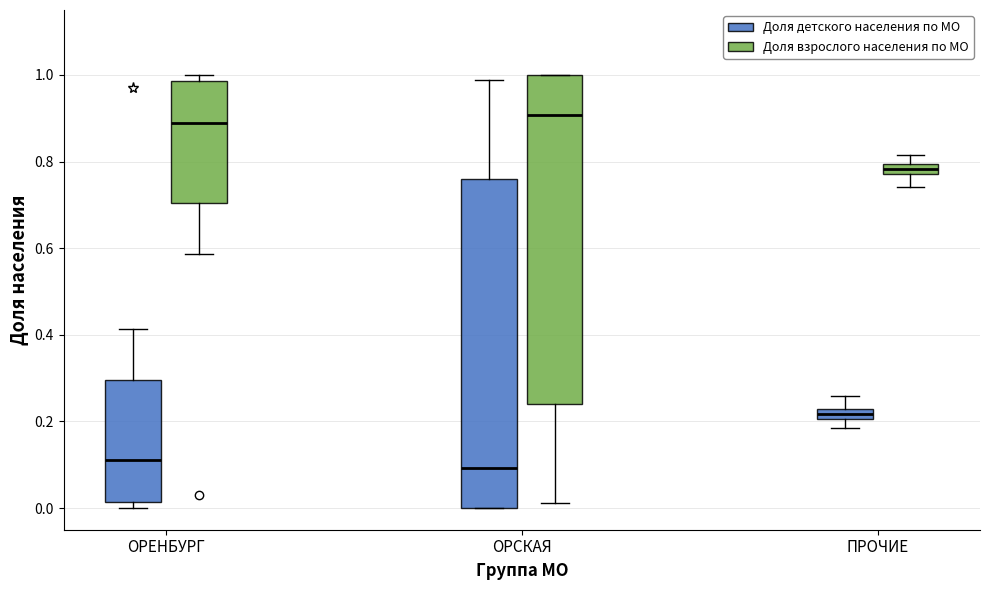

Where is the lower edge of the box for ОРЕНБУРГ (Доля детского населения по МО) on the y-axis? The values are not printed on the chart, so give them approximately, as read against the axis.

0.02